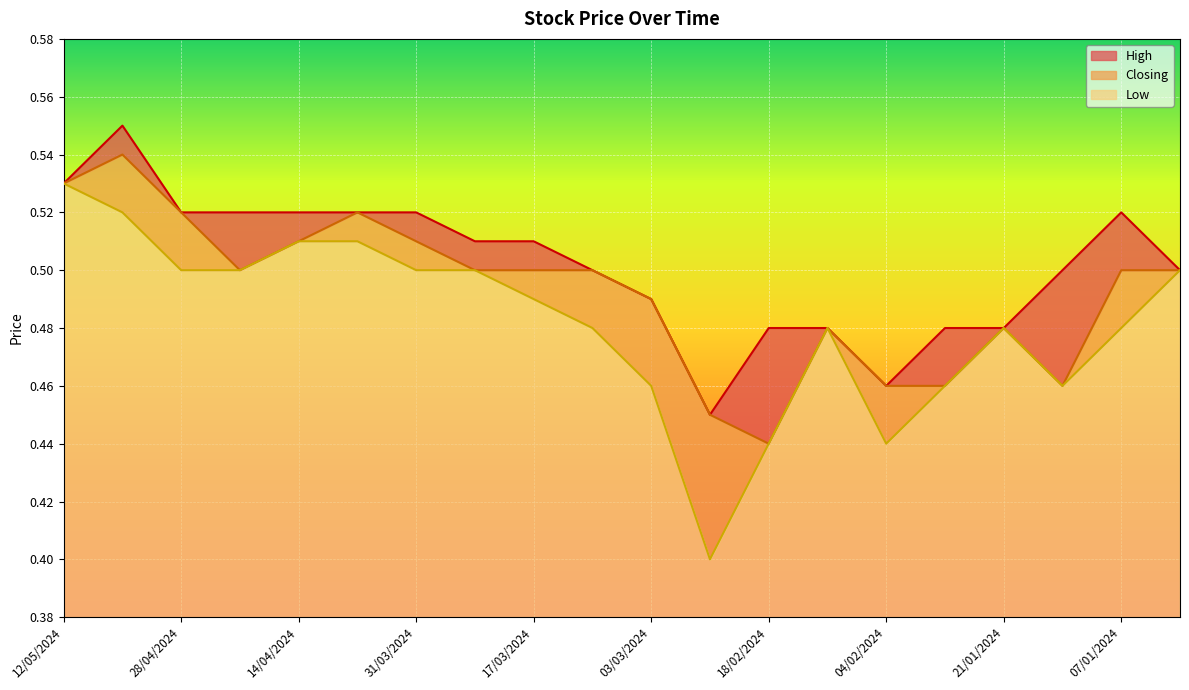

Reading right to left, transcribe all the data shown in this chart.

High: 0.5	0.5	0.5	0.5	0.5	0.5	0.5	0.5	0.5	0.5	0.5	0.5	0.5	0.5	0.5	0.5	0.5	0.5	0.6	0.5
Closing: 0.5	0.5	0.5	0.5	0.5	0.5	0.5	0.4	0.5	0.5	0.5	0.5	0.5	0.5	0.5	0.5	0.5	0.5	0.5	0.5
Low: 0.5	0.5	0.5	0.5	0.5	0.4	0.5	0.4	0.4	0.5	0.5	0.5	0.5	0.5	0.5	0.5	0.5	0.5	0.5	0.5